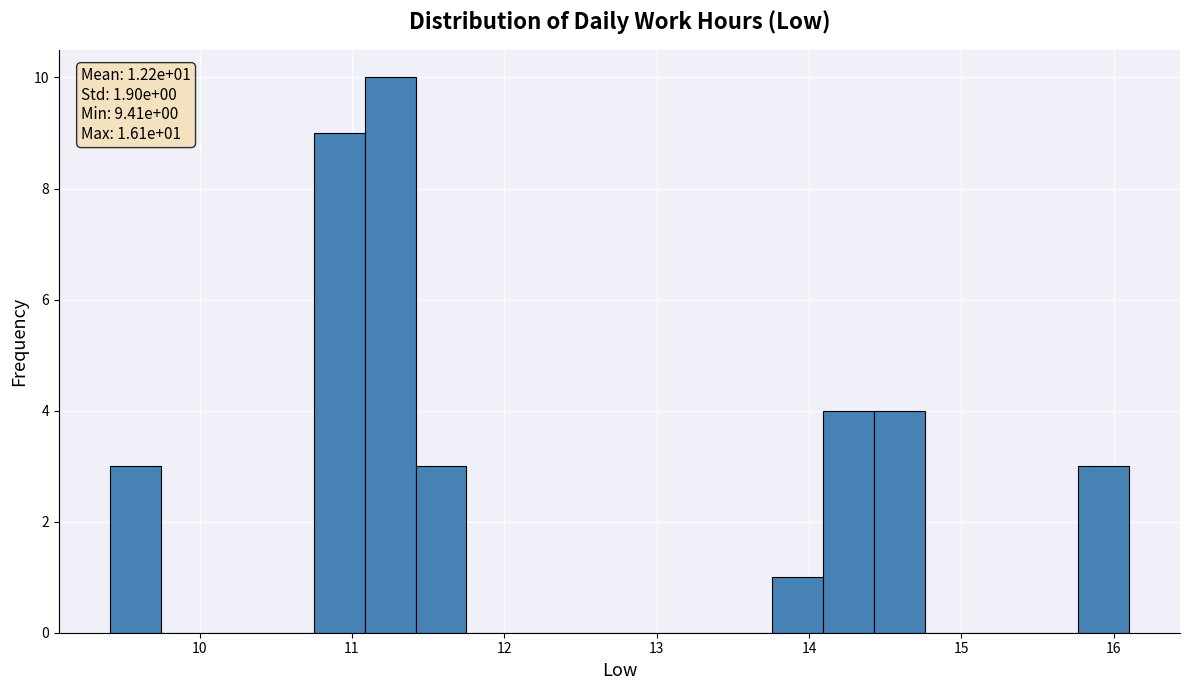

Read against the x-axis, roughly where is the centre of the tallest bar?

11.2